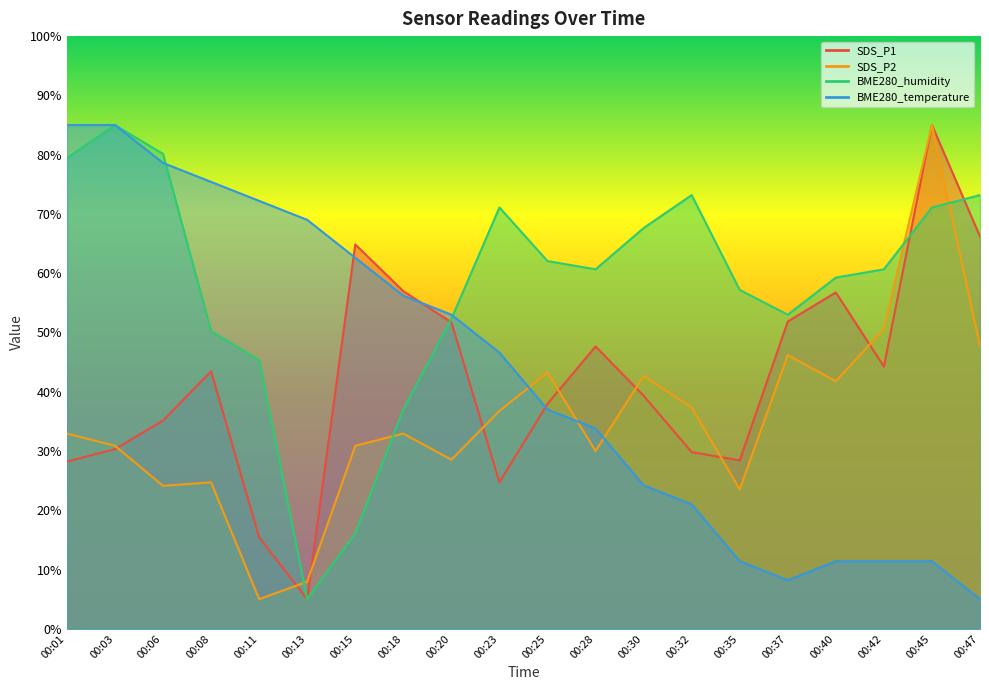

Where does the SDS_P2 series first go above 32?

00:01